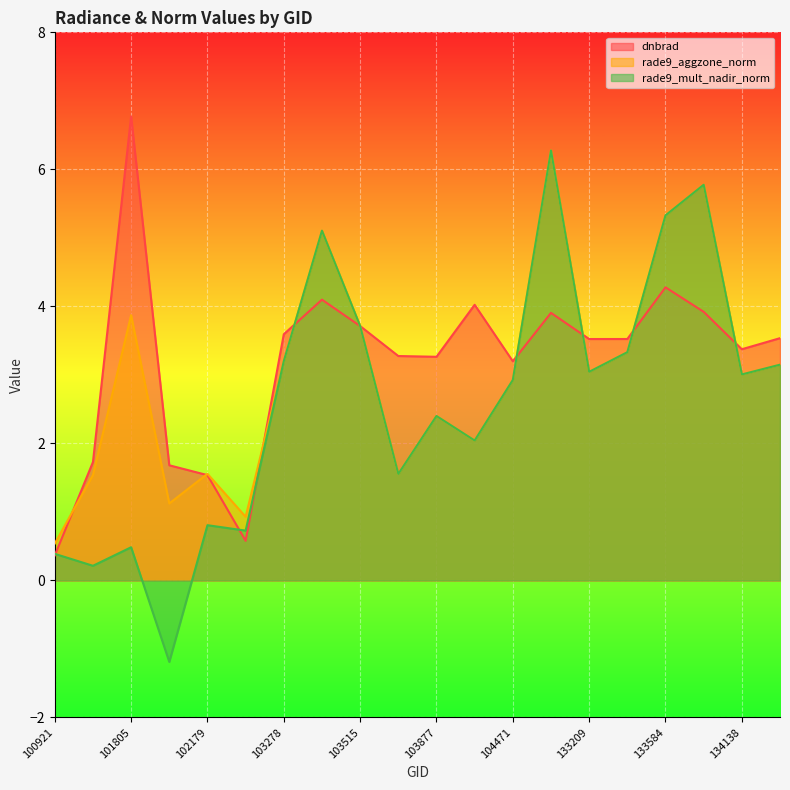

True or false: rade9_aggzone_norm and rade9_mult_nadir_norm cross at least once.

False